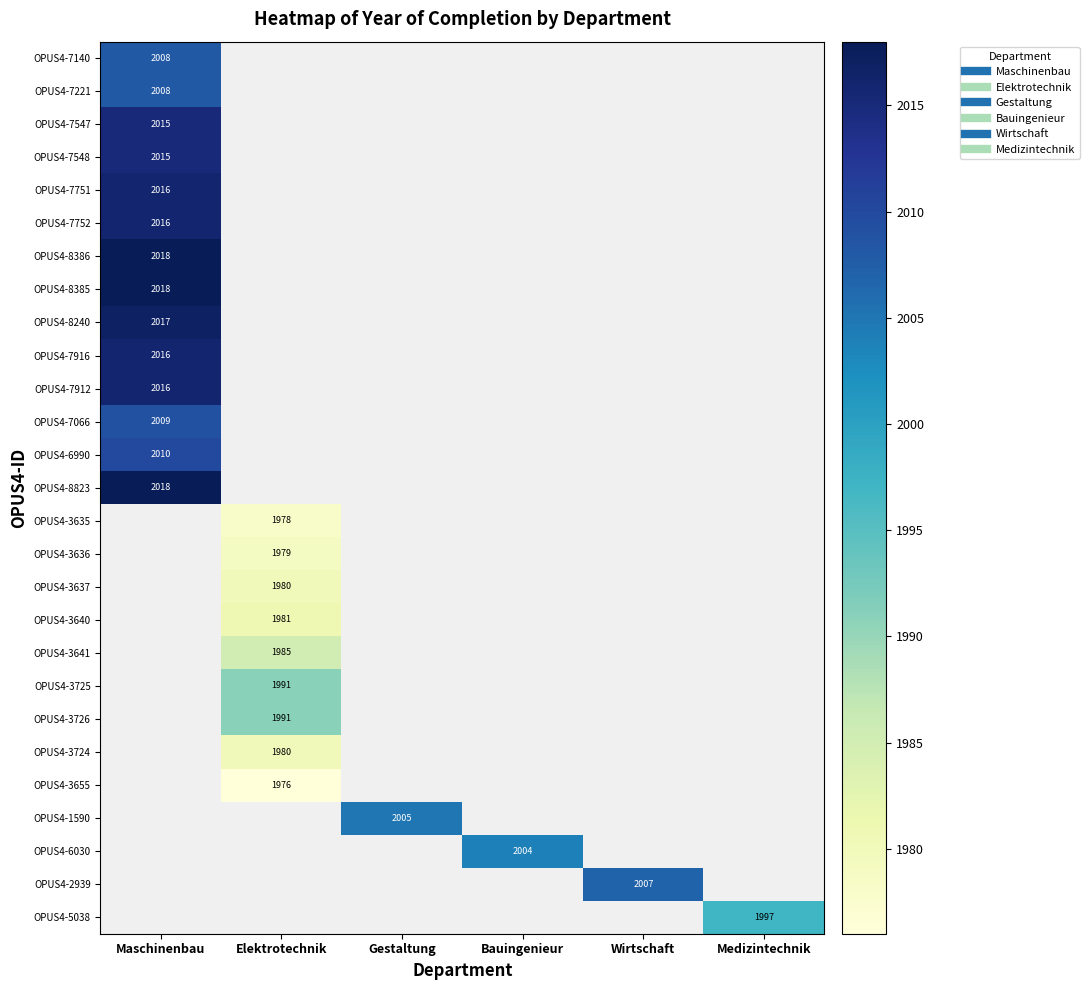

Between Medizintechnik and Wirtschaft, which is larger?

Wirtschaft